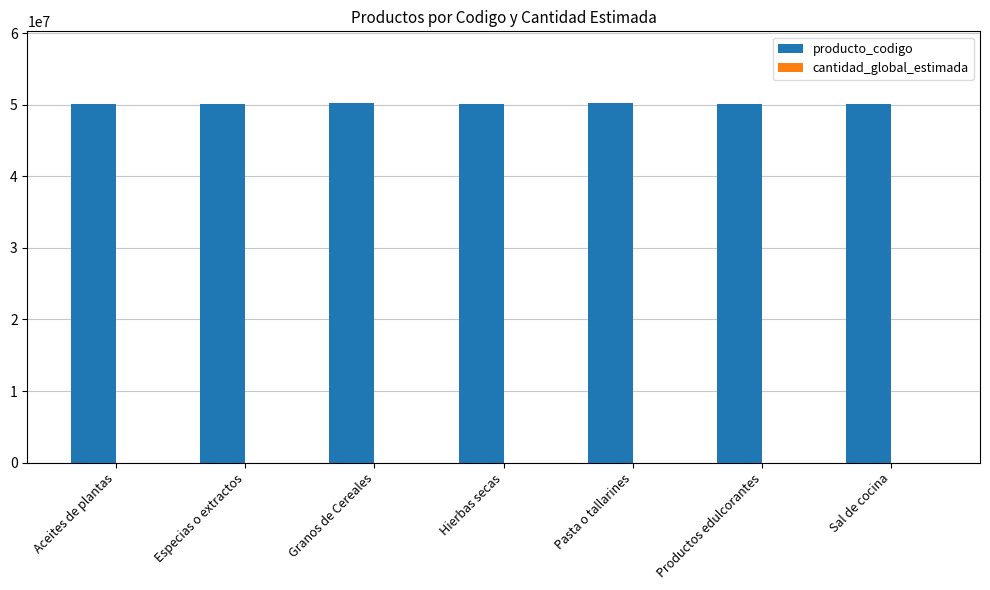

True or false: producto_codigo has a value of 24666883 at Pasta o tallarines.

False